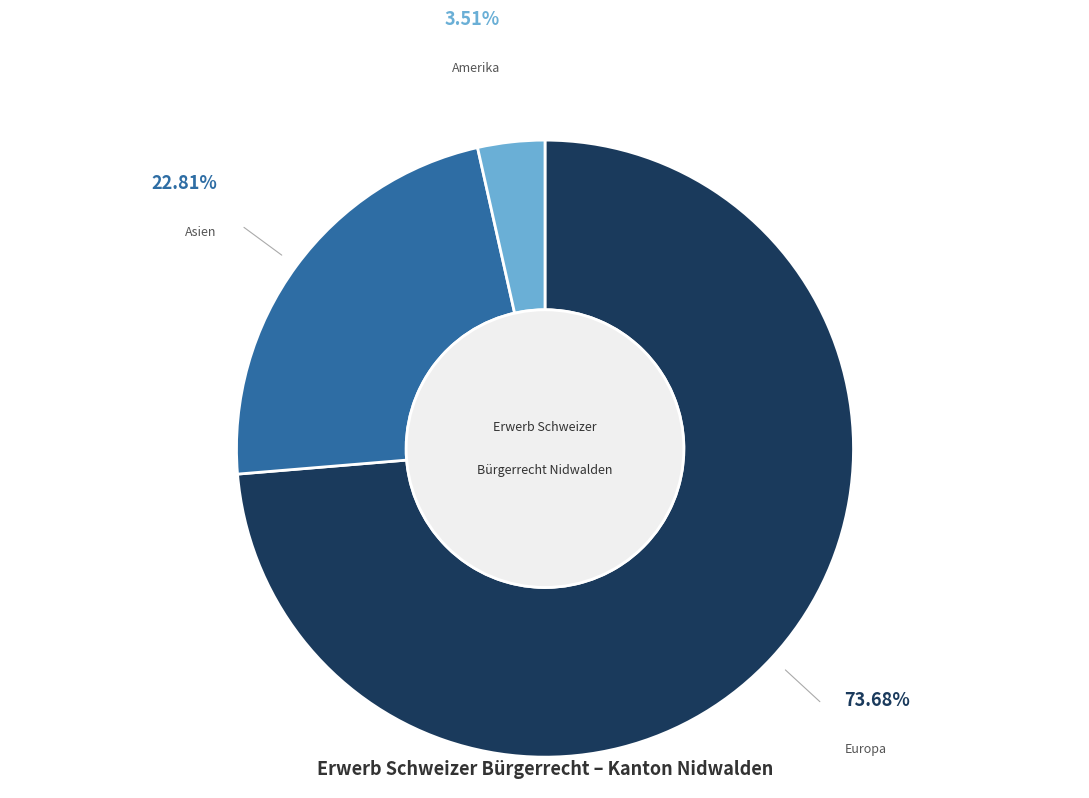

Count the number of slices in the pie.

3